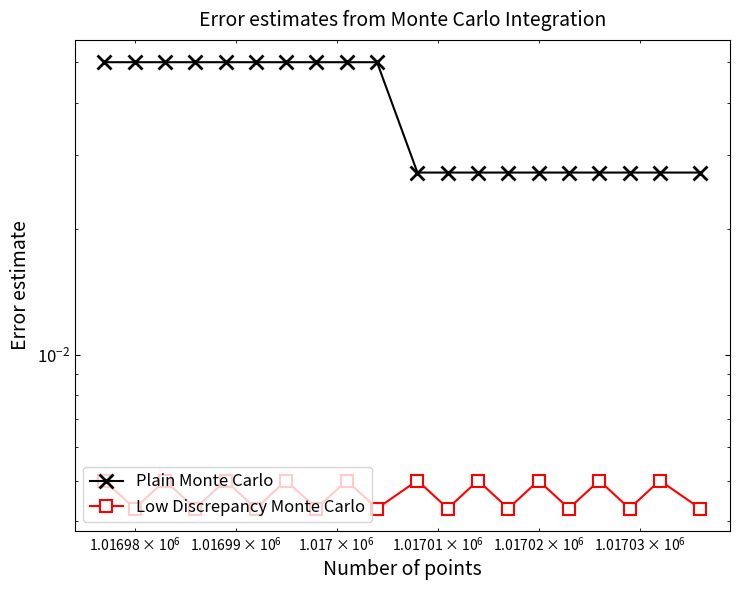

Is it true that Plain Monte Carlo equals 0.0 at 11?

False